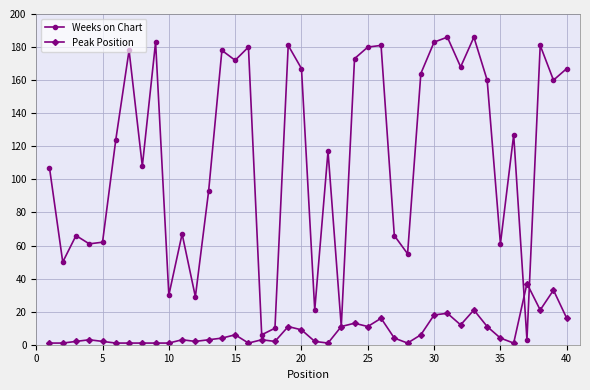

How many distinct data groups are displayed?

2